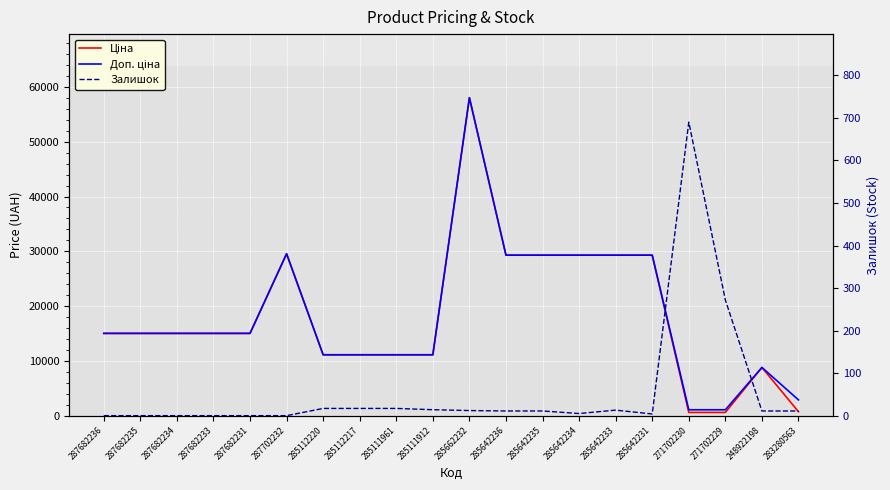

Which series ends up on top after the final intersection of Залишок and Ціна?

Ціна